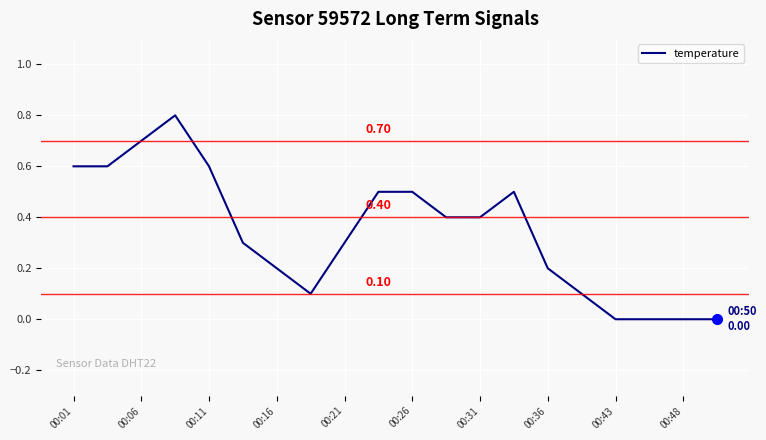

What is the difference between the maximum and minimum values?

0.8